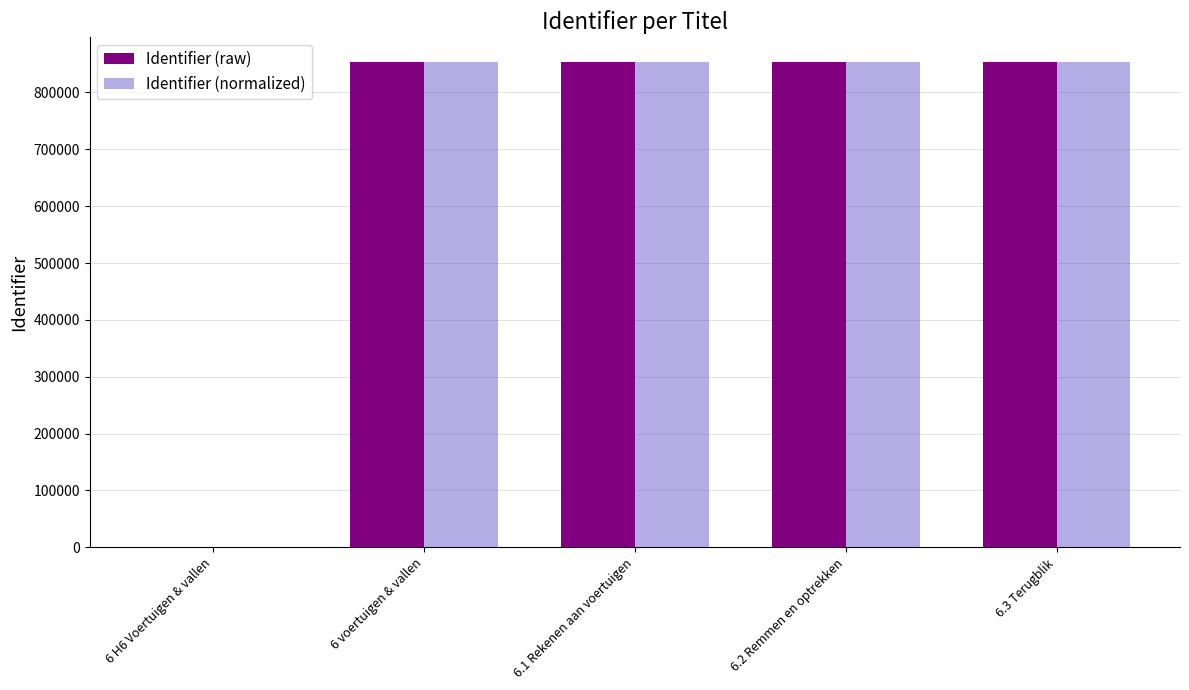

Does the chart contain stacked bars?

No